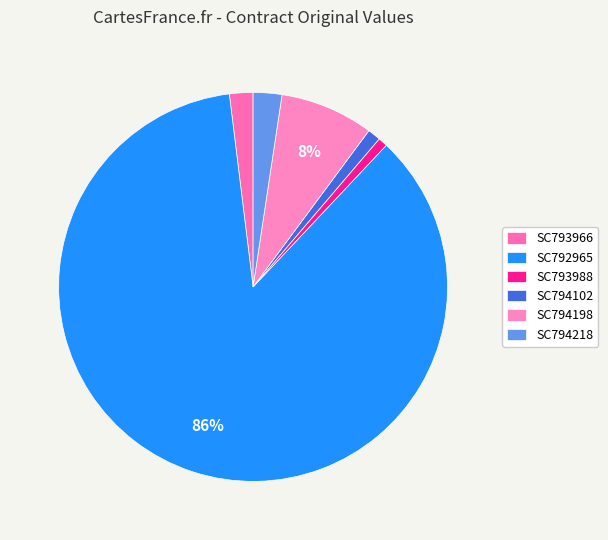

To the nearest percent, what is the difference between the largest and smallest slice percentages?

85%